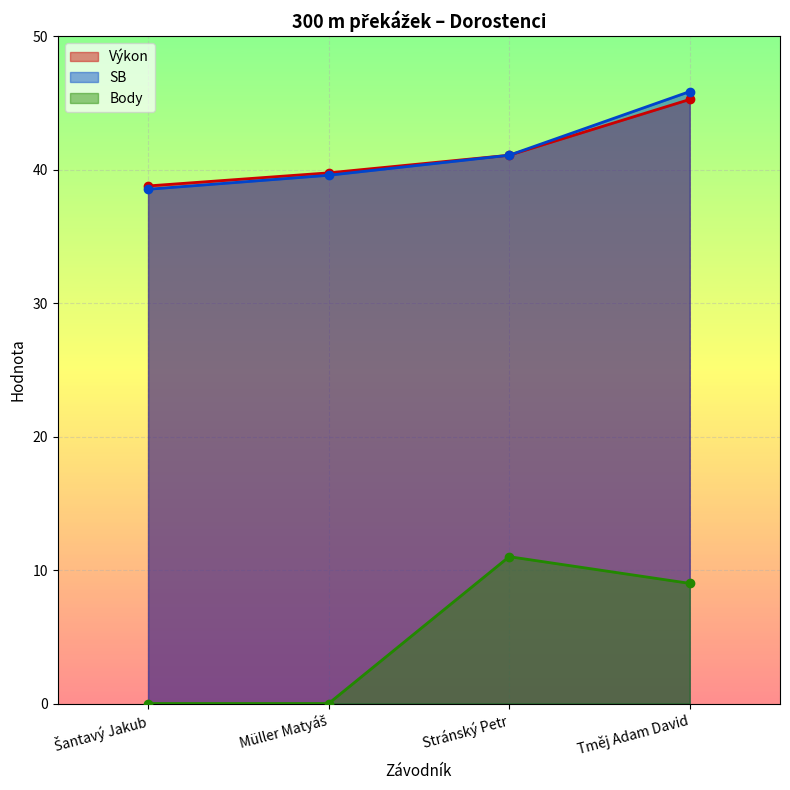

How many data points in SB are above 41?

2